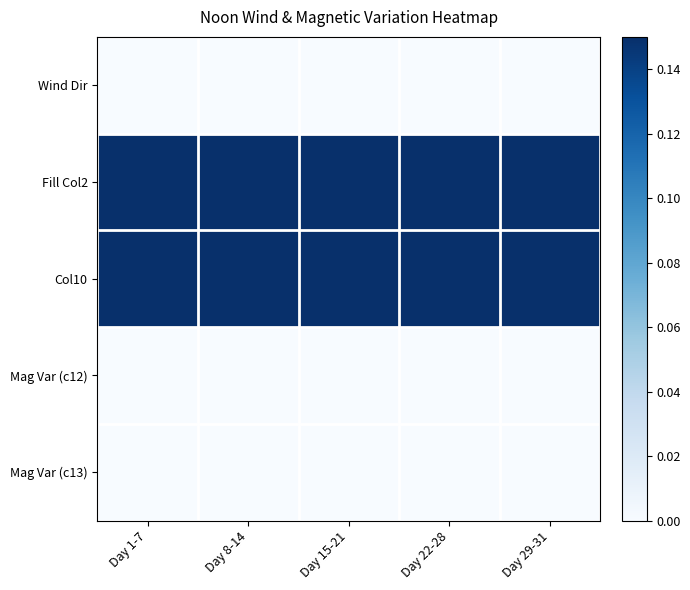

Reading left to right, what are all the values shown in this chart?

Wind Dir: Day 1-7=0.0	Day 8-14=0.0	Day 15-21=0.0	Day 22-28=0.0	Day 29-31=0.0
Fill Col2: Day 1-7=0.1	Day 8-14=0.1	Day 15-21=0.1	Day 22-28=0.1	Day 29-31=0.1
Col10: Day 1-7=0.1	Day 8-14=0.1	Day 15-21=0.1	Day 22-28=0.1	Day 29-31=0.1
Mag Var (c12): Day 1-7=0.0	Day 8-14=0.0	Day 15-21=0.0	Day 22-28=0.0	Day 29-31=0.0
Mag Var (c13): Day 1-7=0.0	Day 8-14=0.0	Day 15-21=0.0	Day 22-28=0.0	Day 29-31=0.0